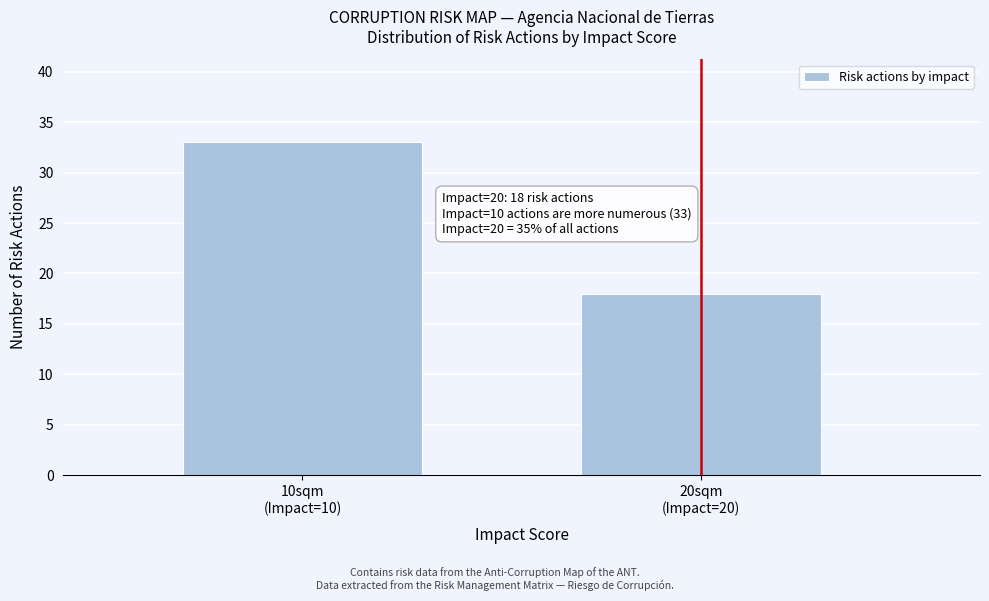

Reading left to right, extract all data points from this chart.

33	18